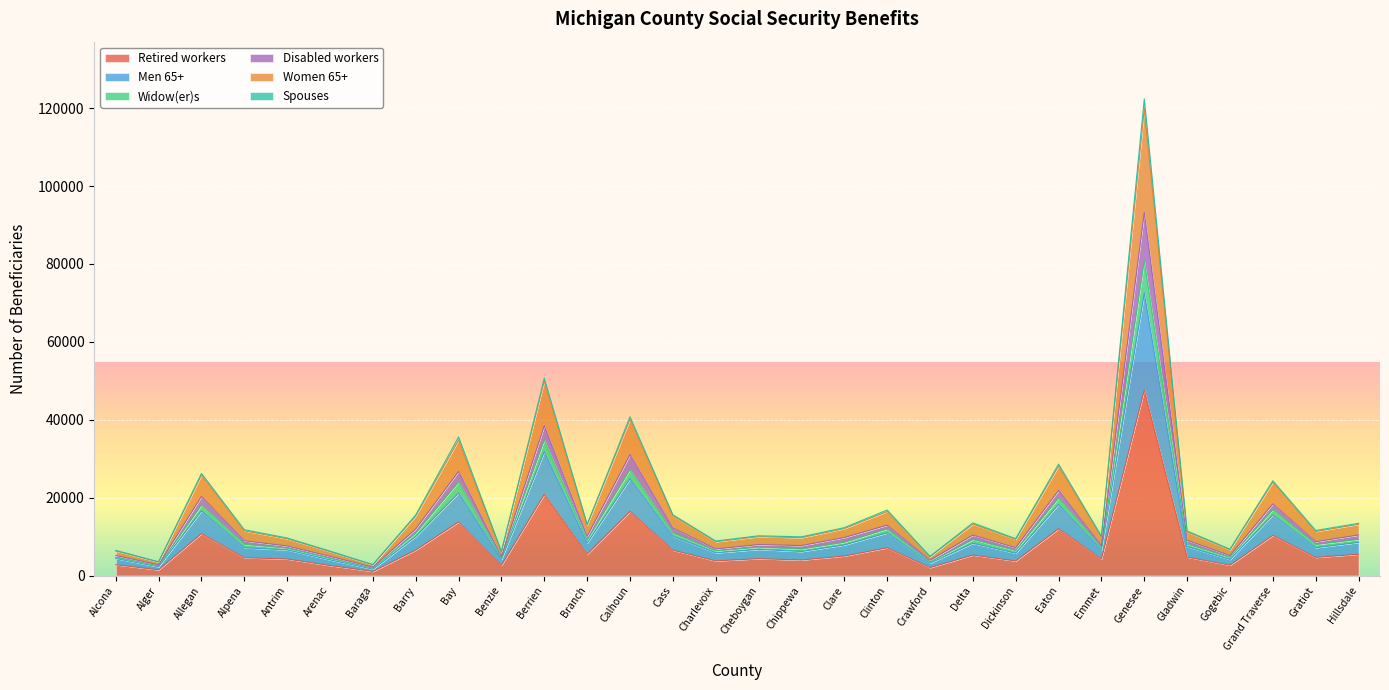

Which category has the lowest value across all series?

Baraga